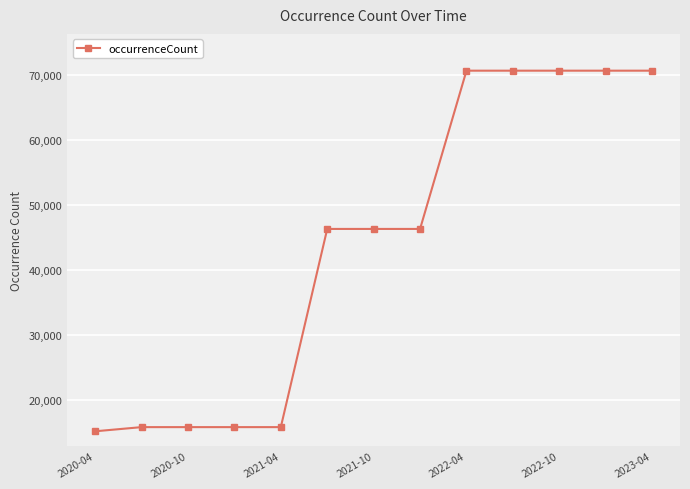

What is the value of the 11th point from the left?

70692